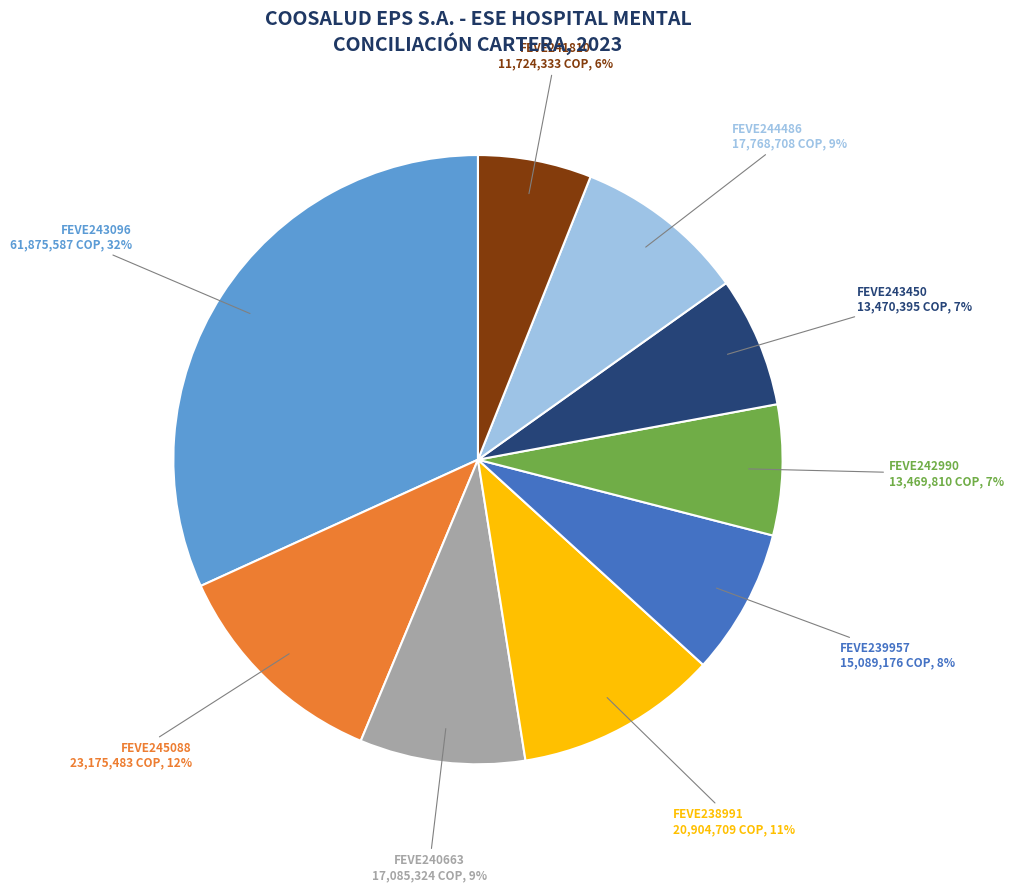

Does any single category account for the majority?

No